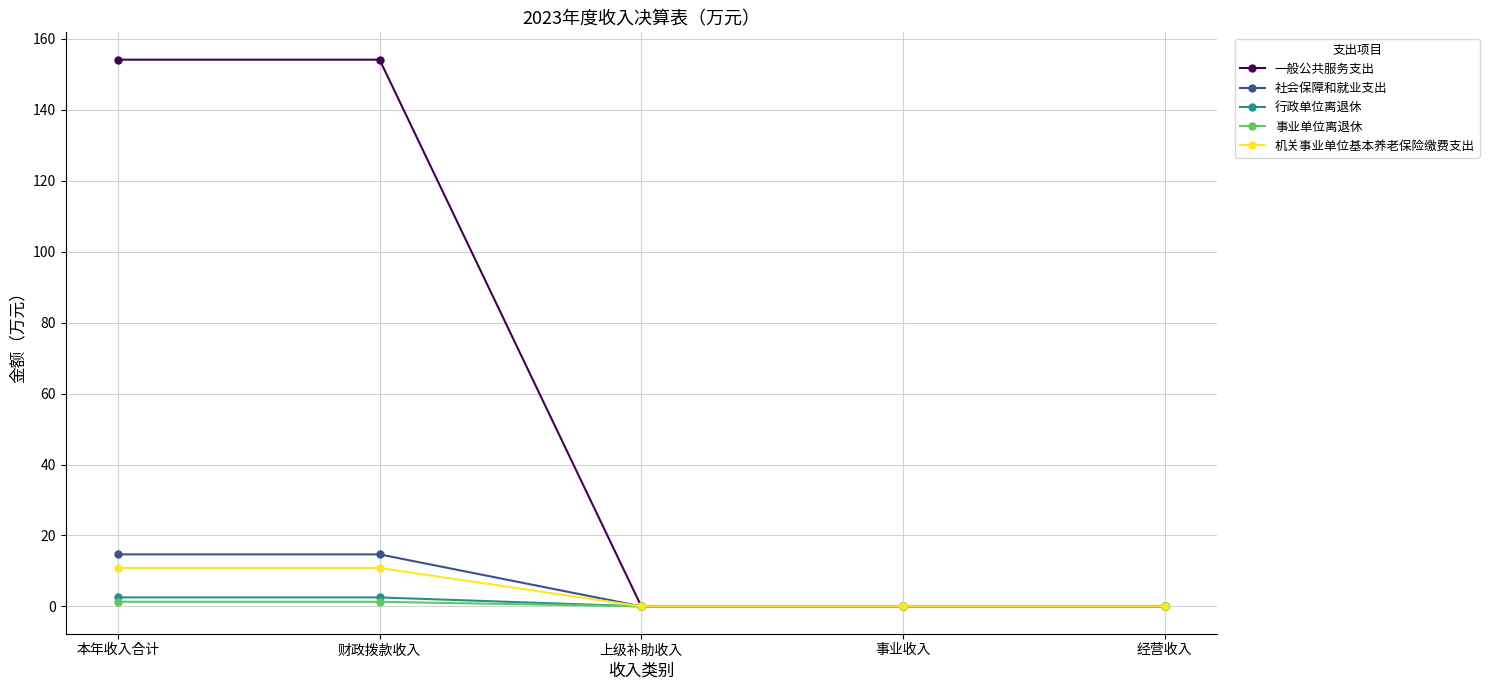

What position from the left is 财政拨款收入?

2